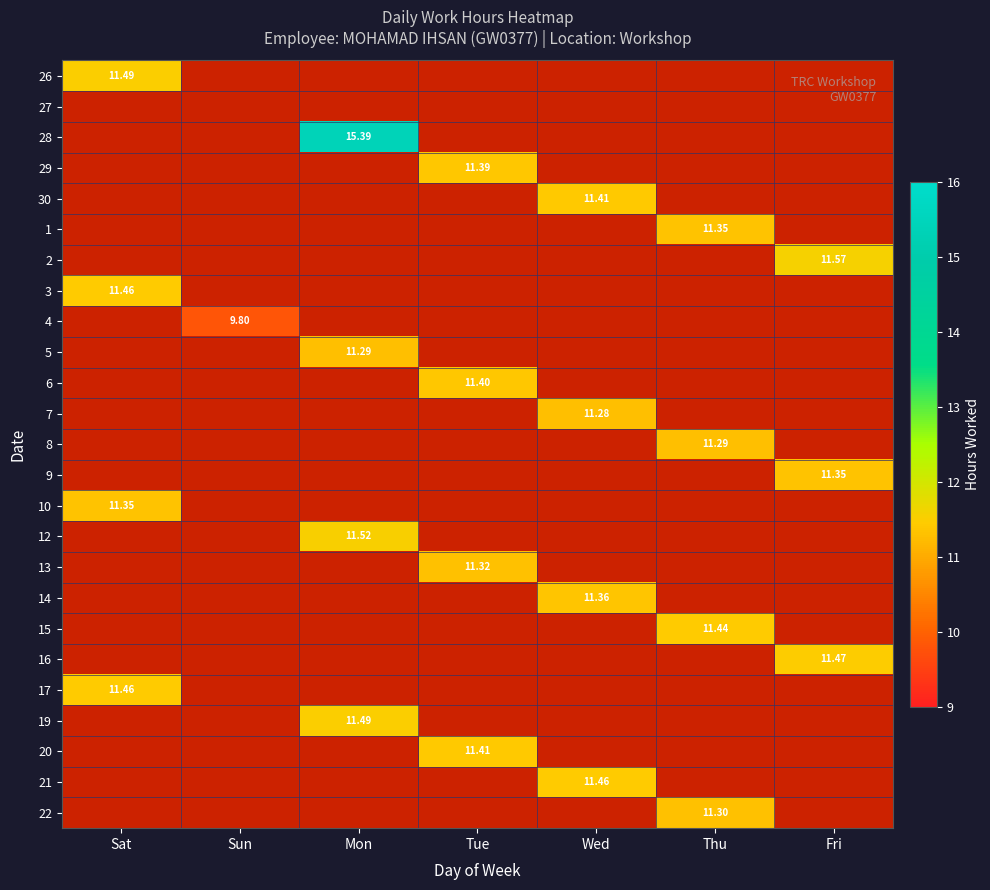

Is the value of 28 at Mon greater than the value of 17 at Sat?

Yes